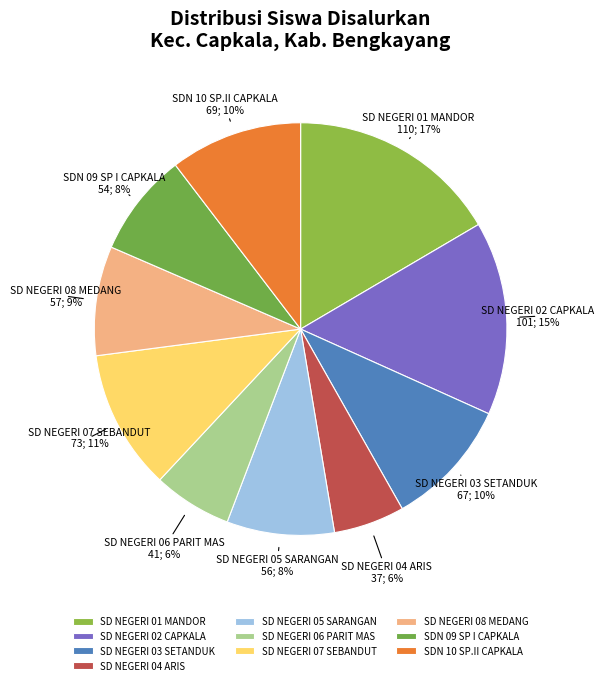

To the nearest percent, what portion does SD NEGERI 01 MANDOR represent?

17%